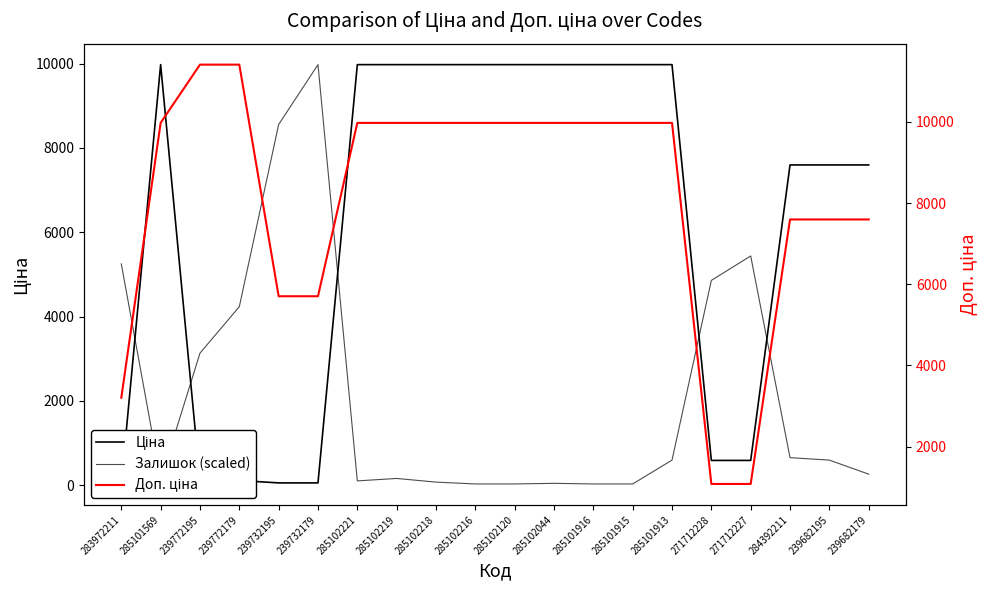

After their last crossing, which series has the higher values: Ціна or Залишок (scaled)?

Ціна